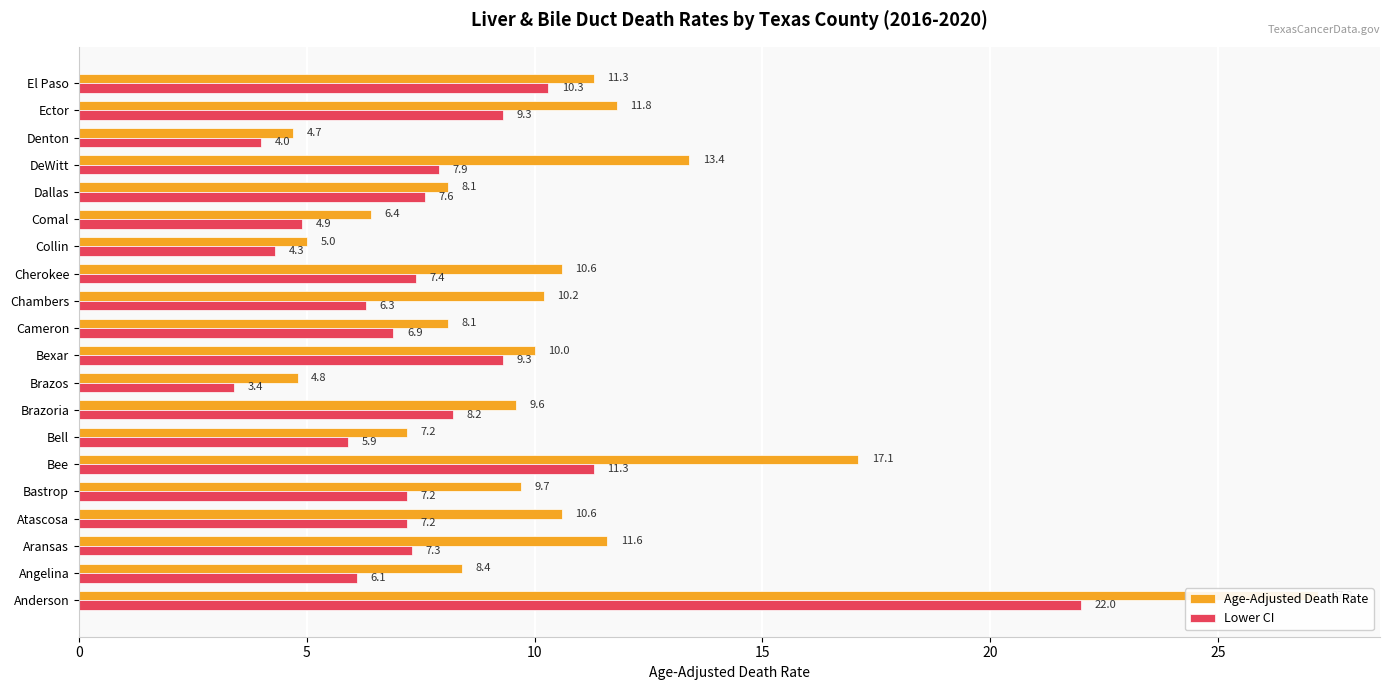

List the series in order of their overall mean, lowest first.

Lower CI, Age-Adjusted Death Rate